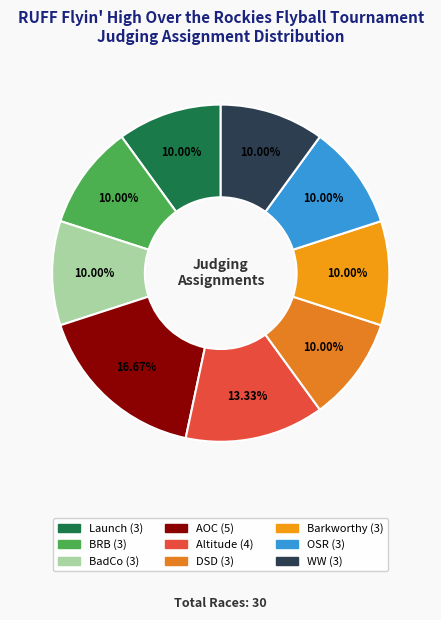

True or false: OSR accounts for 10% of the total.

True